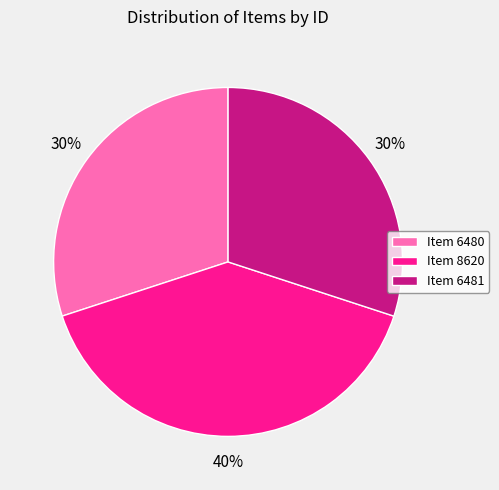

Approximately how many times larger is the value at Item 8620 compared to Item 6481?

1.3